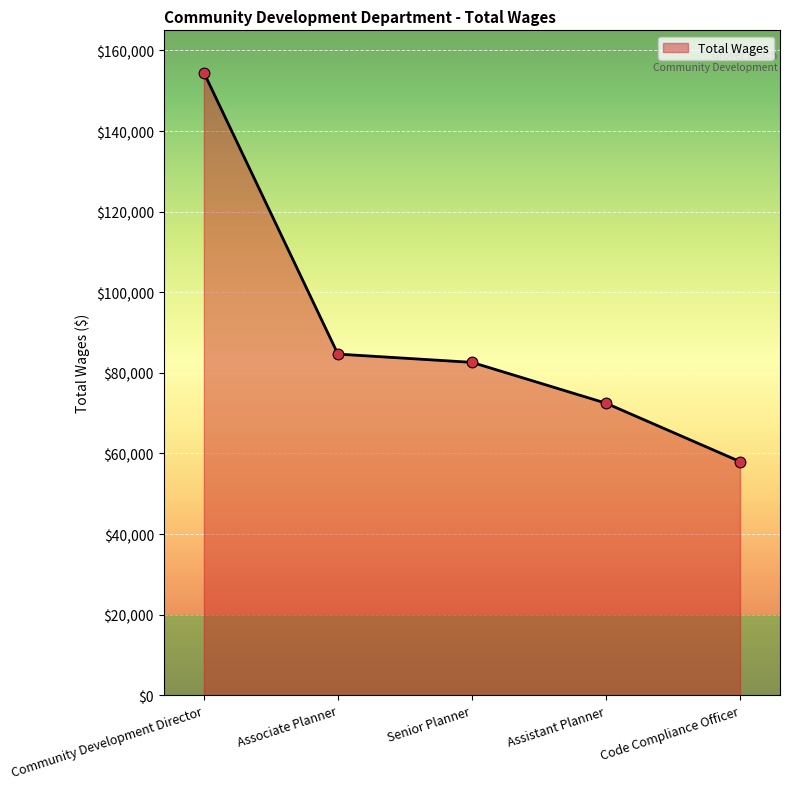

Approximately how many times larger is the value at Assistant Planner compared to Community Development Director?

0.5